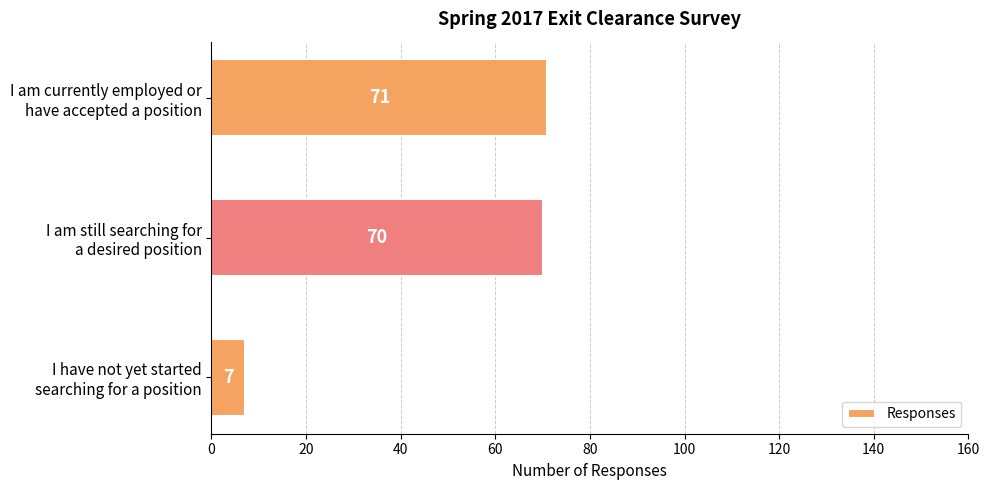

What is the greatest value displayed?

71